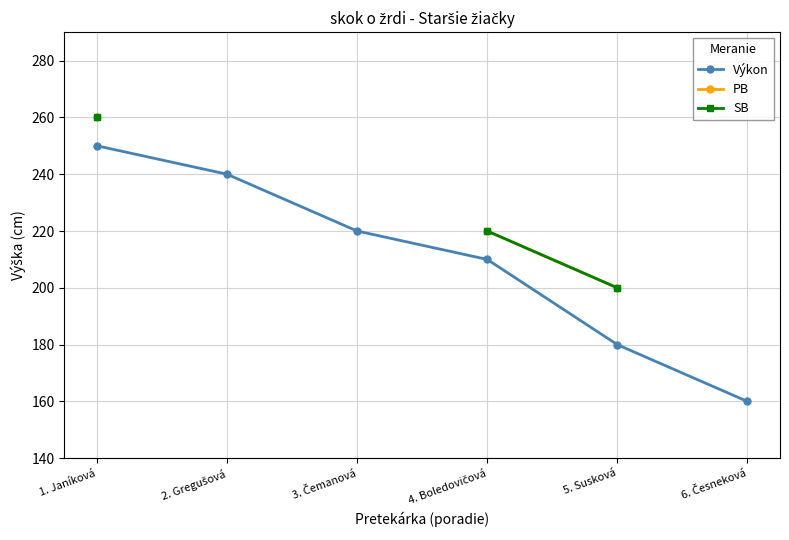

True or false: Výkon has more than 0 interior local peaks.

False